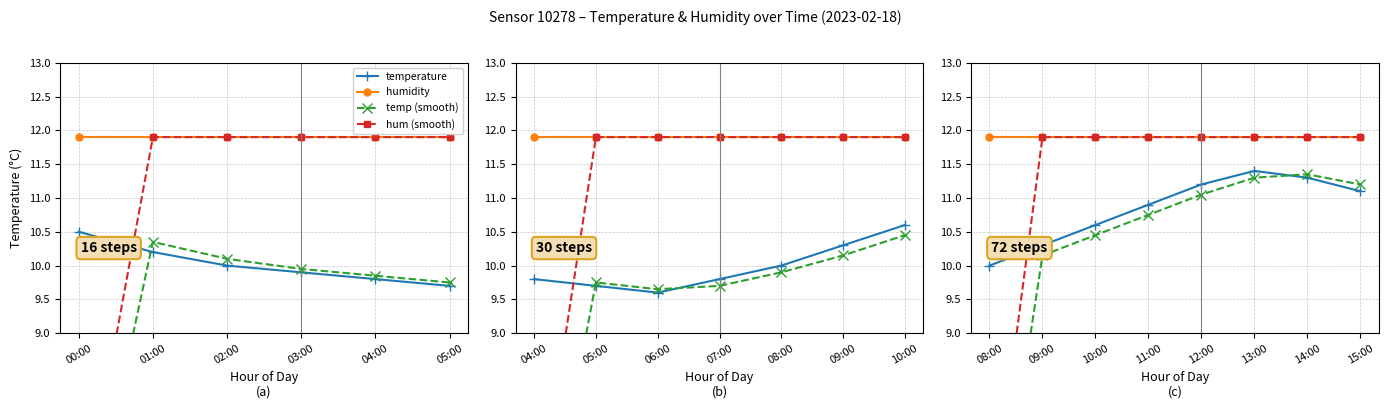

What is the difference between the highest and lowest values at 14:00?

0.6